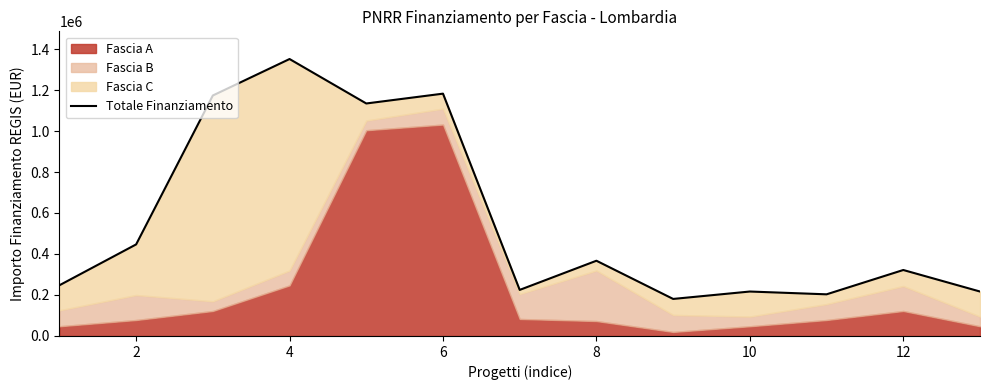

True or false: the data has more than 2 interior local peaks.

True